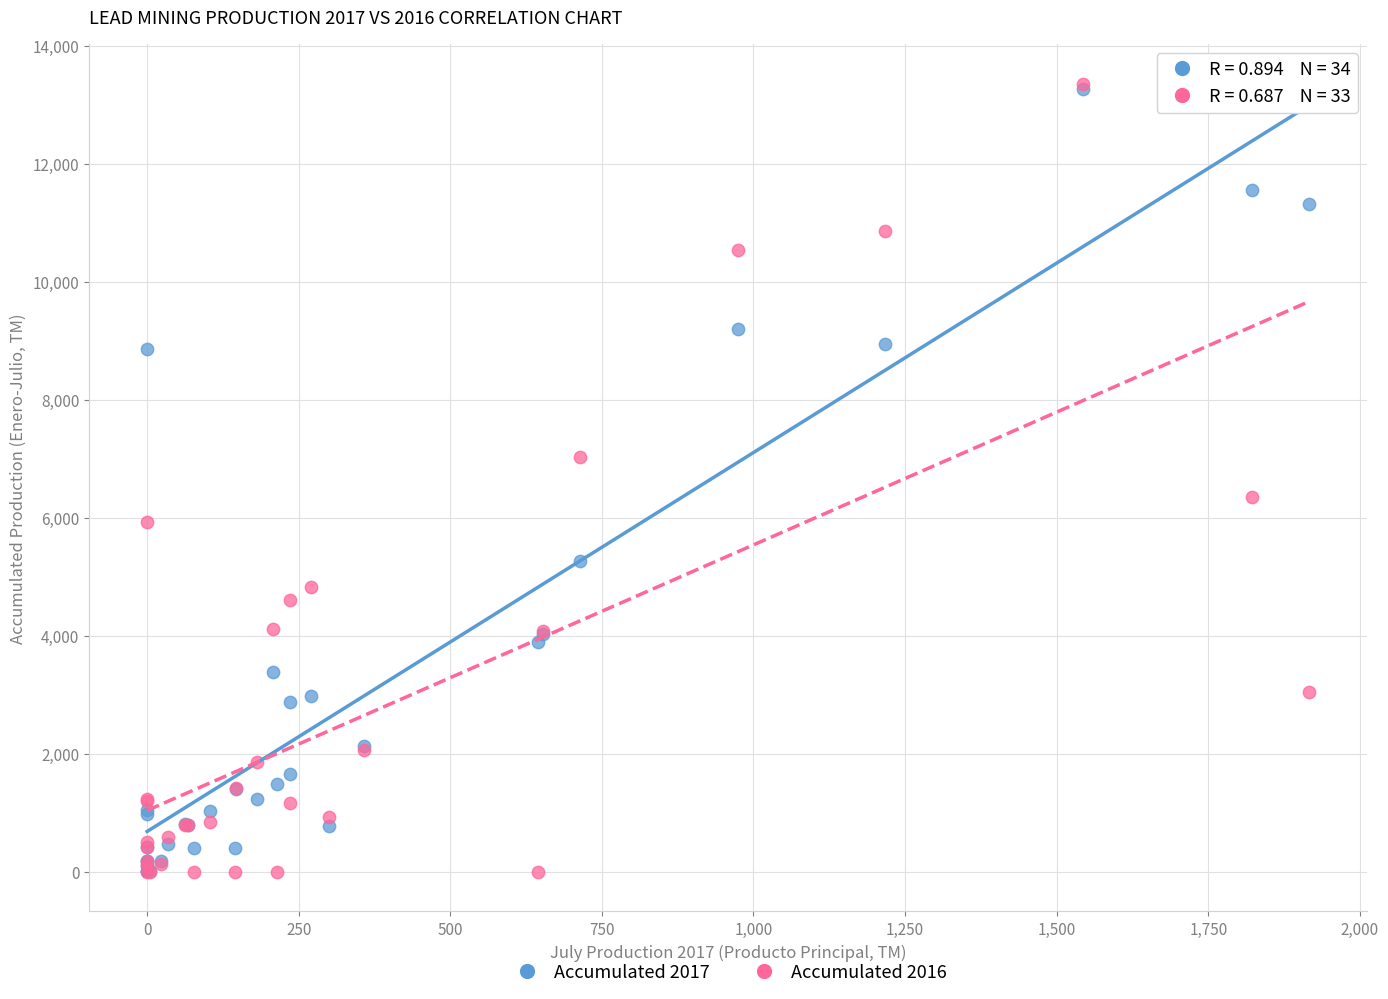

Which series has the widest spread of Y values?

Accumulated 2016